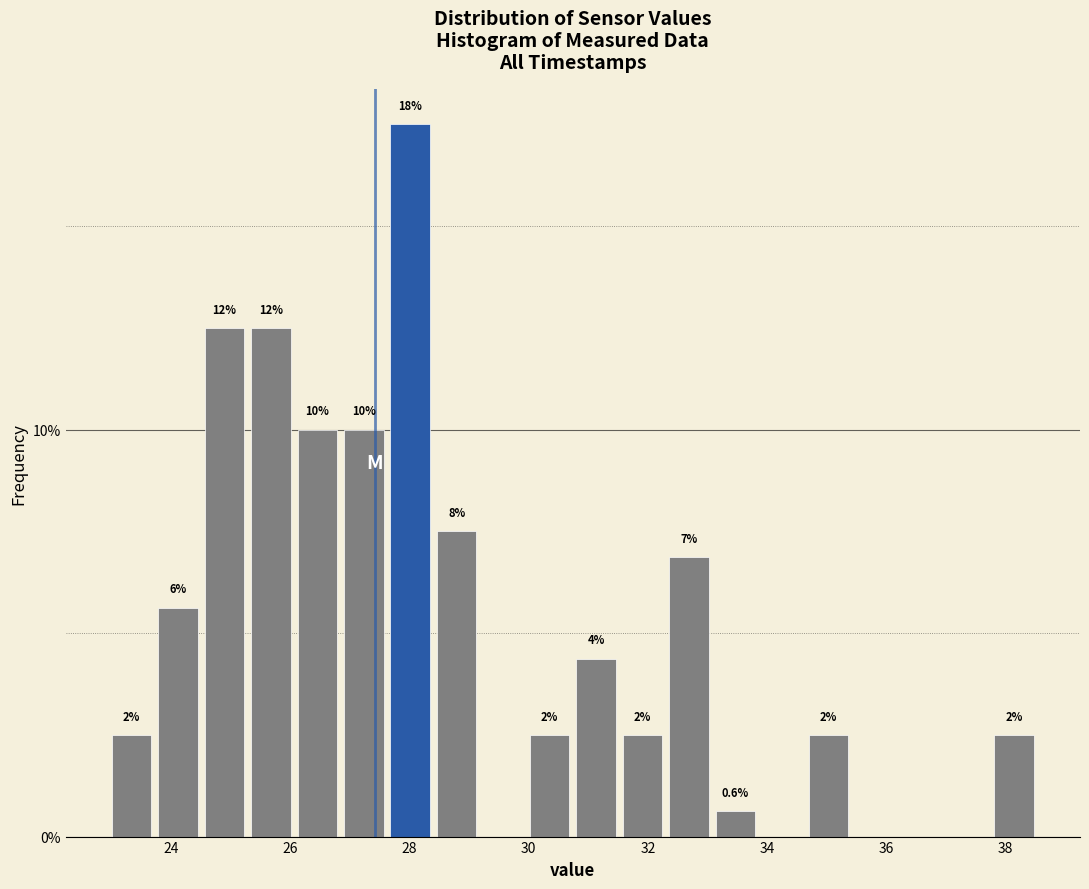

Read against the x-axis, roughly where is the centre of the tallest bar?

28.0